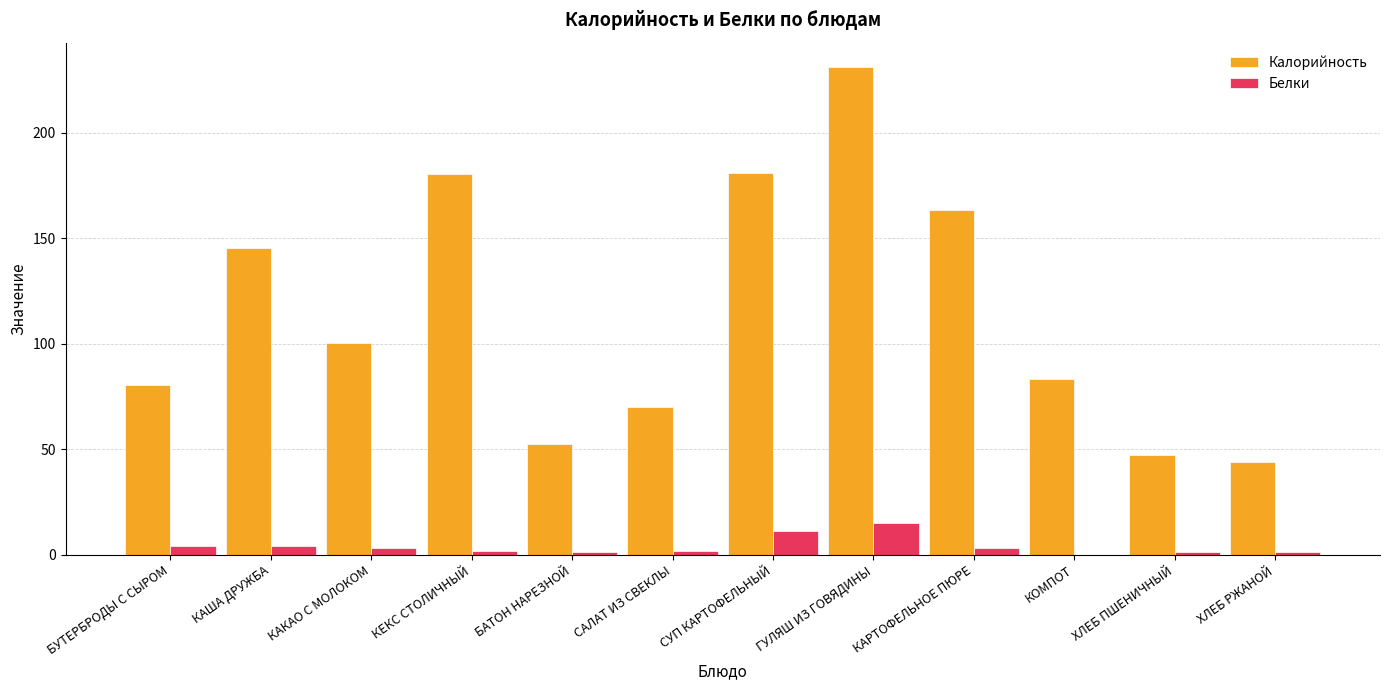

What is the difference between the Белки values at КАКАО С МОЛОКОМ and КАРТОФЕЛЬНОЕ ПЮРЕ?

0.2